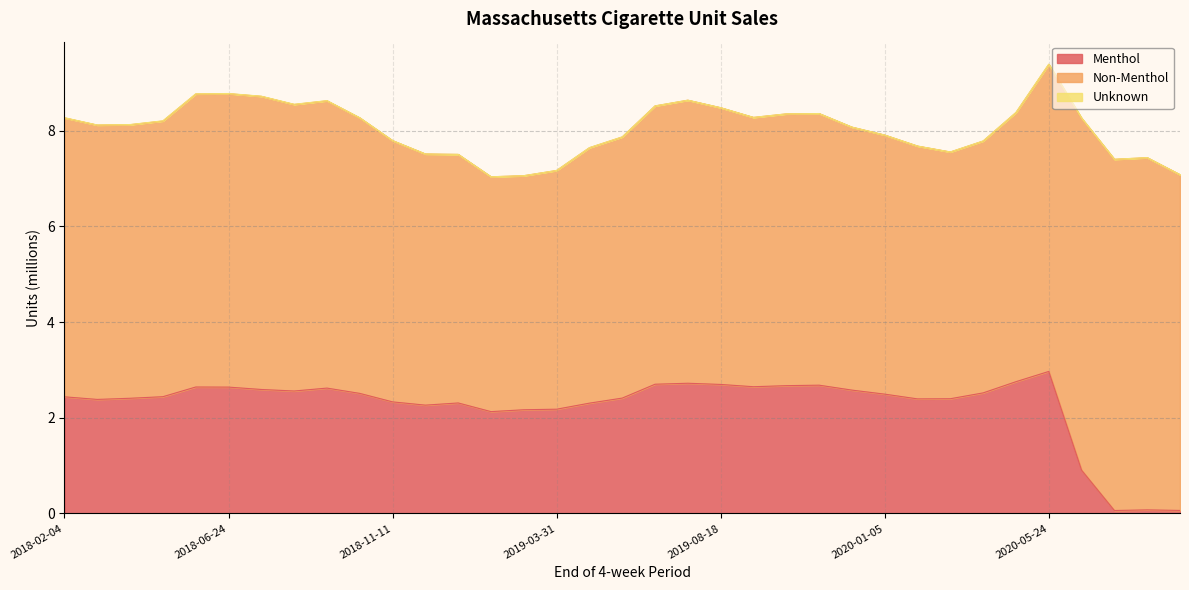

What is the difference between the second highest and second lowest values in the Menthol series?

2.7